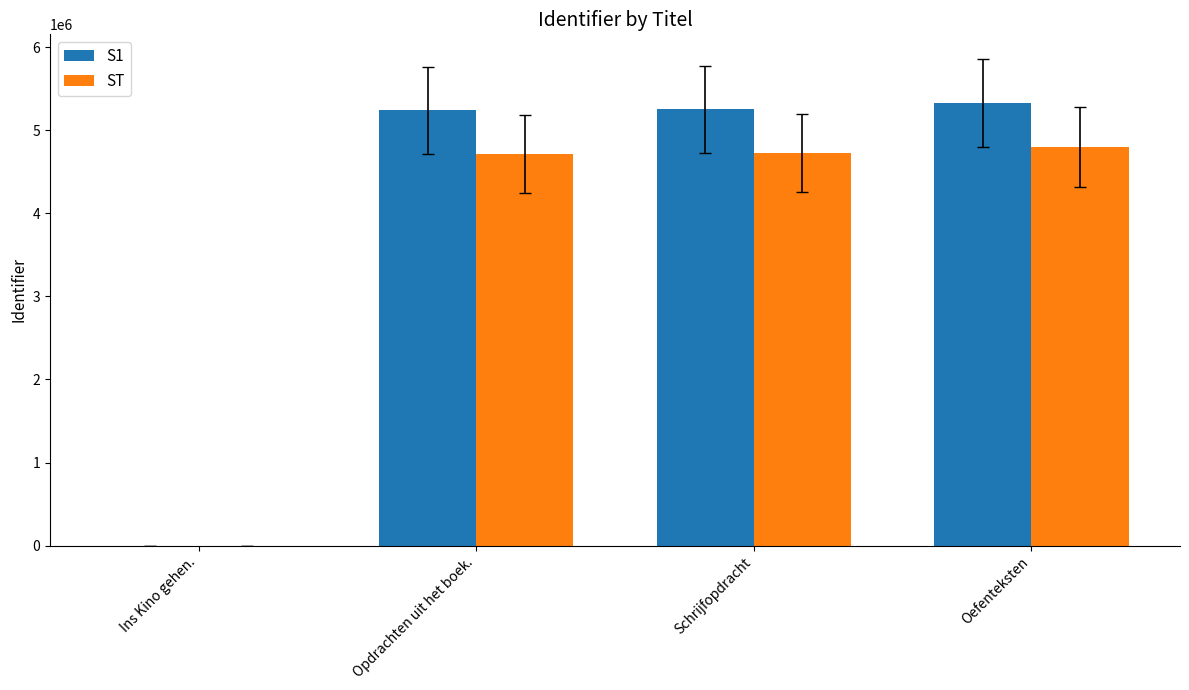

What is the sum of the ST values at Ins Kino gehen. and Opdrachten uit het boek.?

4715730.9